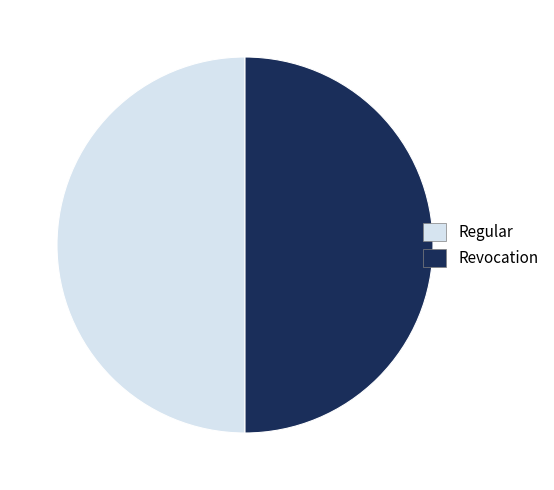

Do Revocation and Regular together represent more than half of the pie?

Yes